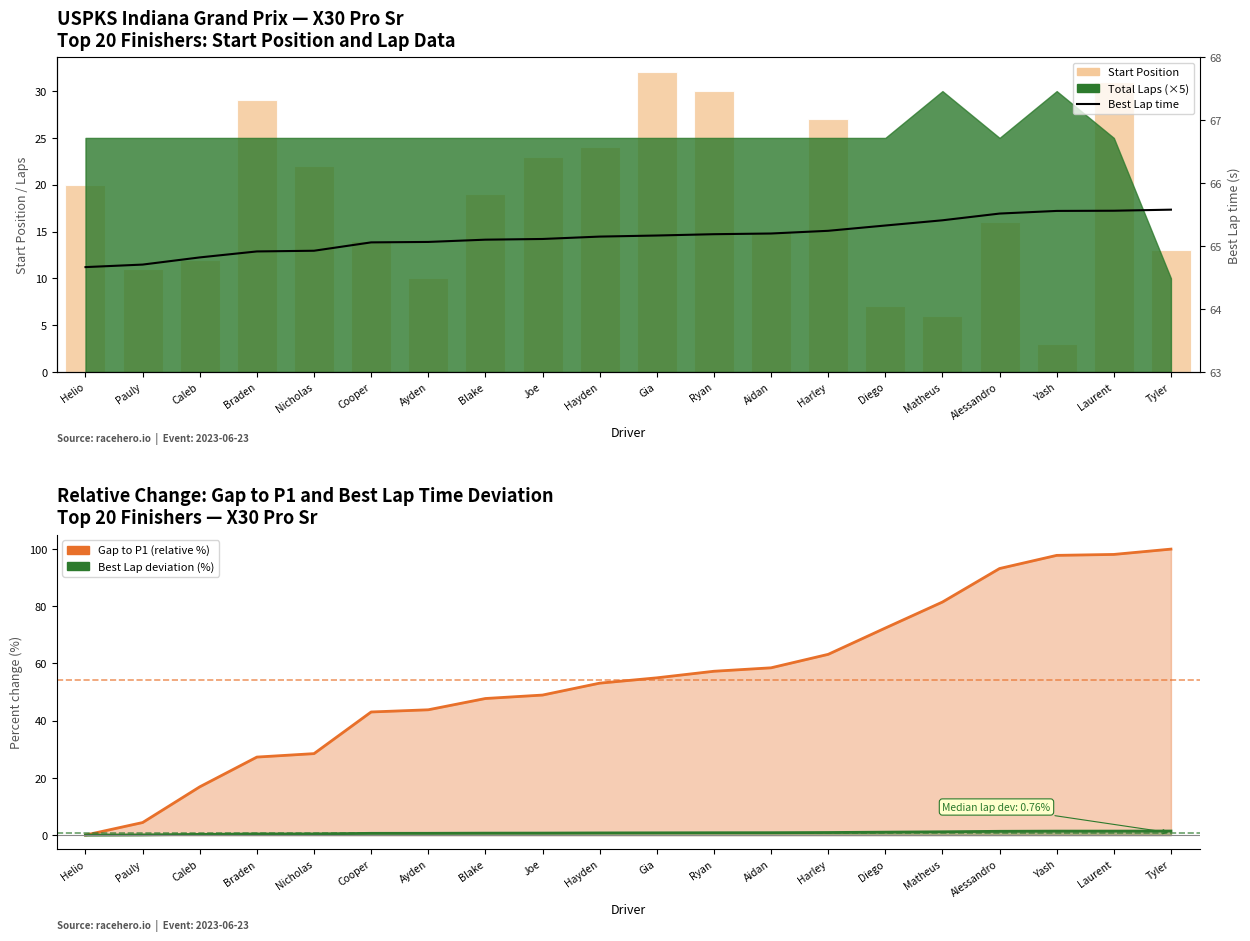

Is it true that Best Lap deviation (%) equals 0.6 at Cooper?

True